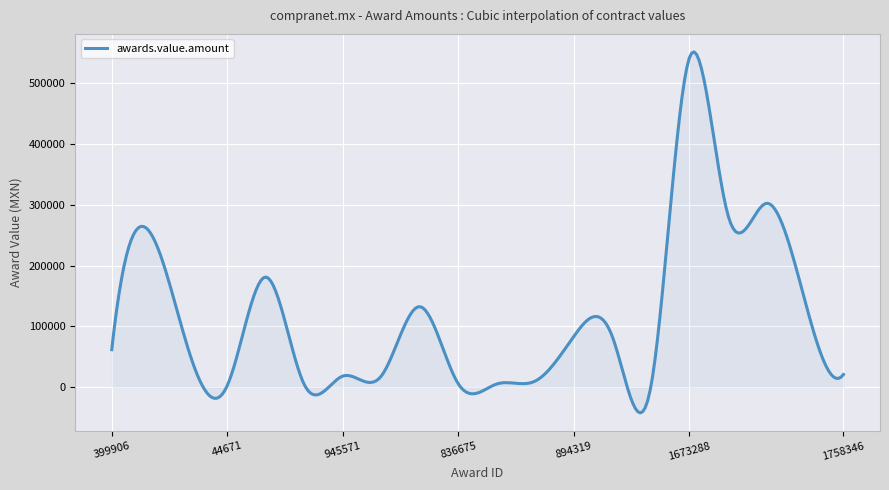

What is the difference between the maximum and minimum values?

594174.5